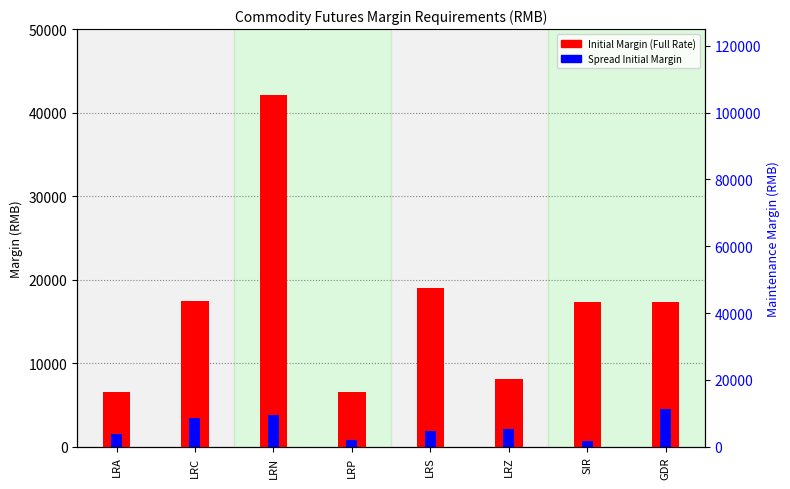

What is the difference between the maximum and minimum values in the Initial Margin (Full Rate) series?

35644